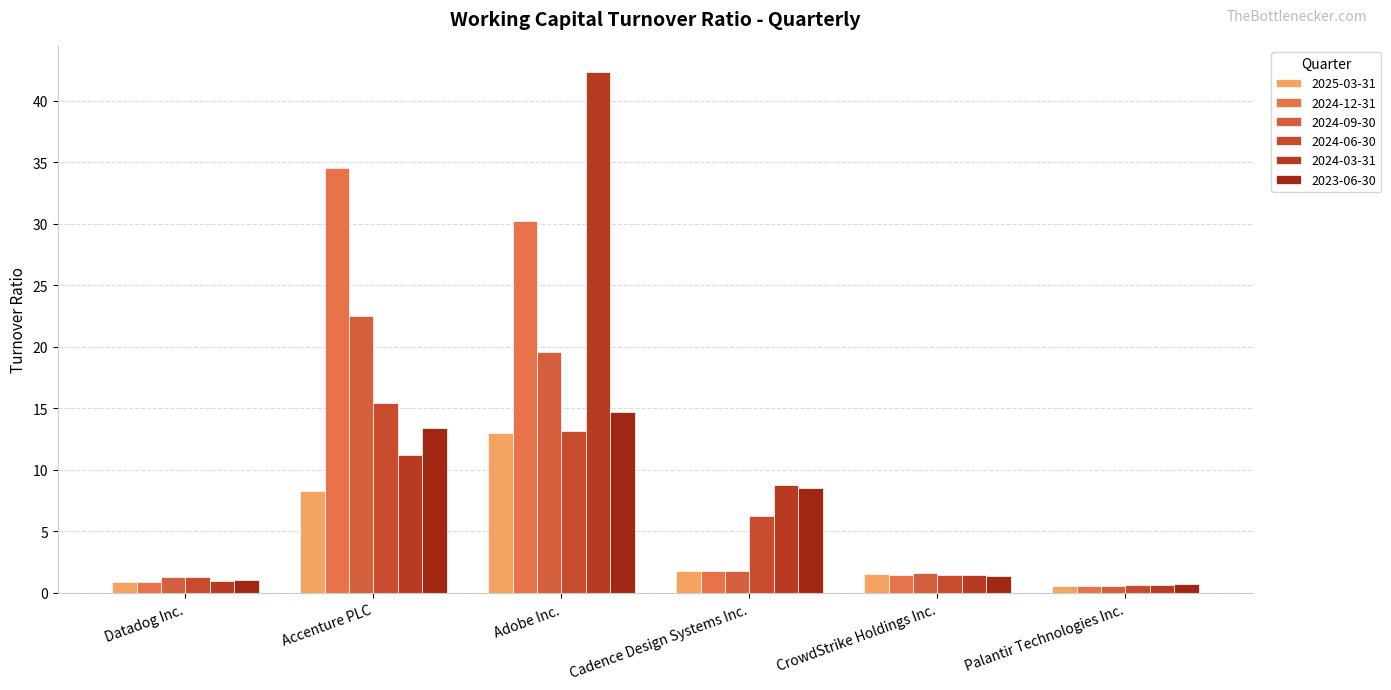

What is the value of the 2023-06-30 bar at the 6th from the left?

0.7